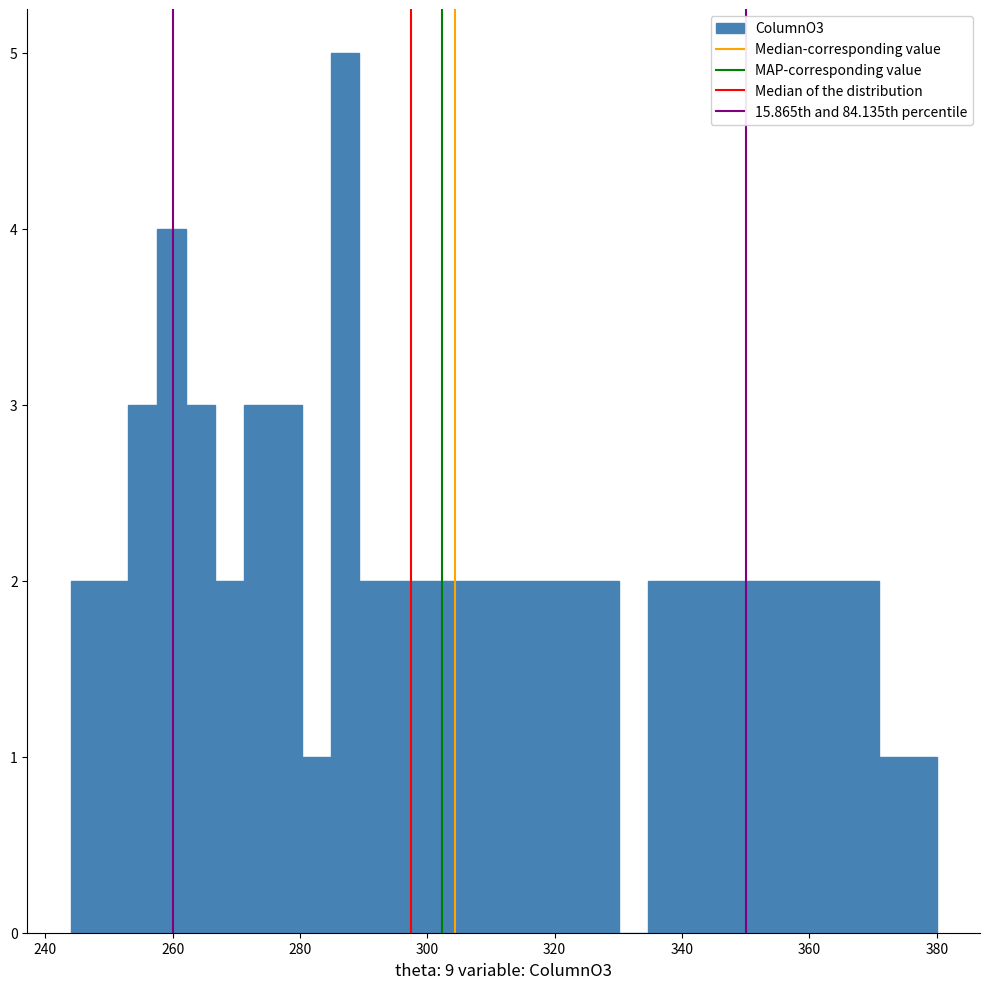

Around what value on the x-axis is the tallest bar? Give the approximate position of its centre, as read against the axis.

288